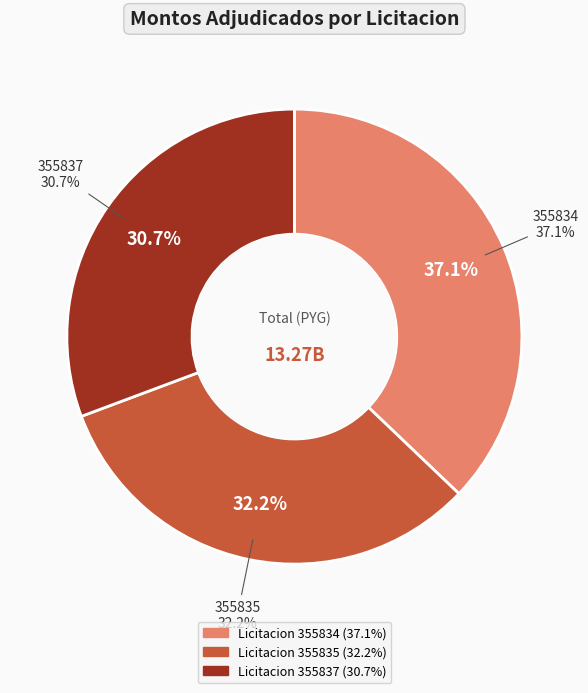

To the nearest percent, what percentage of the pie is 355834?

37%